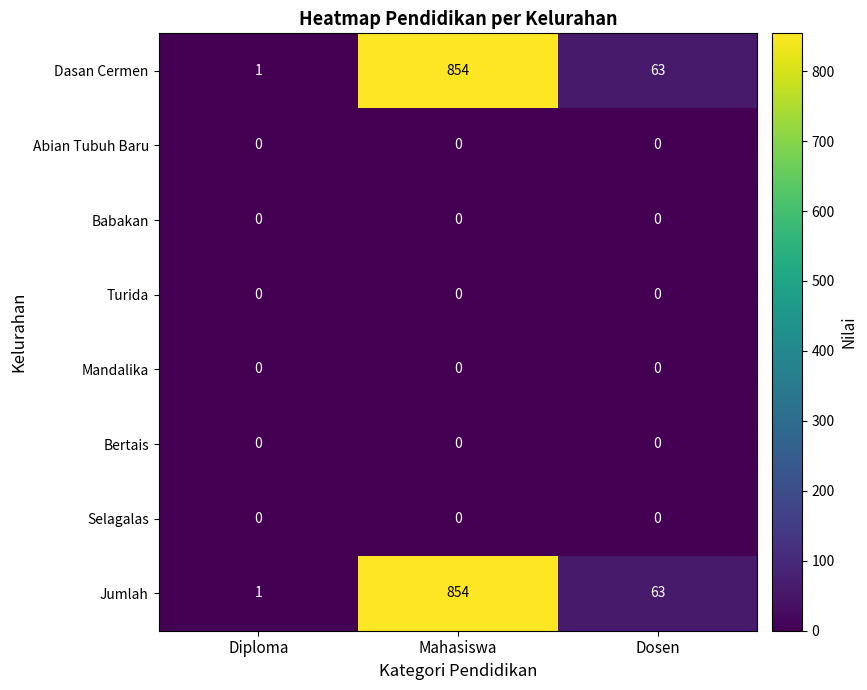

What is the difference between the highest and lowest values at Diploma?

1